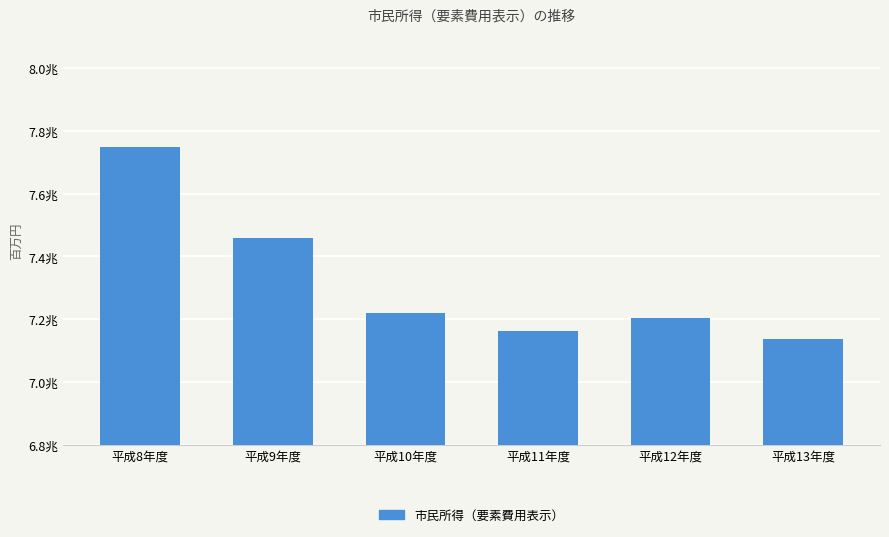

Approximately how many times larger is the value at 平成8年度 compared to 平成13年度?

1.1